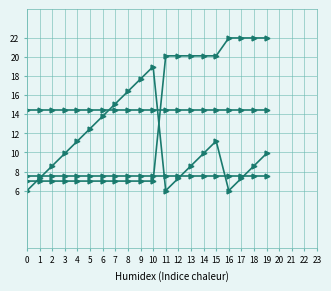

Is this an area chart (filled region under the line)?

No